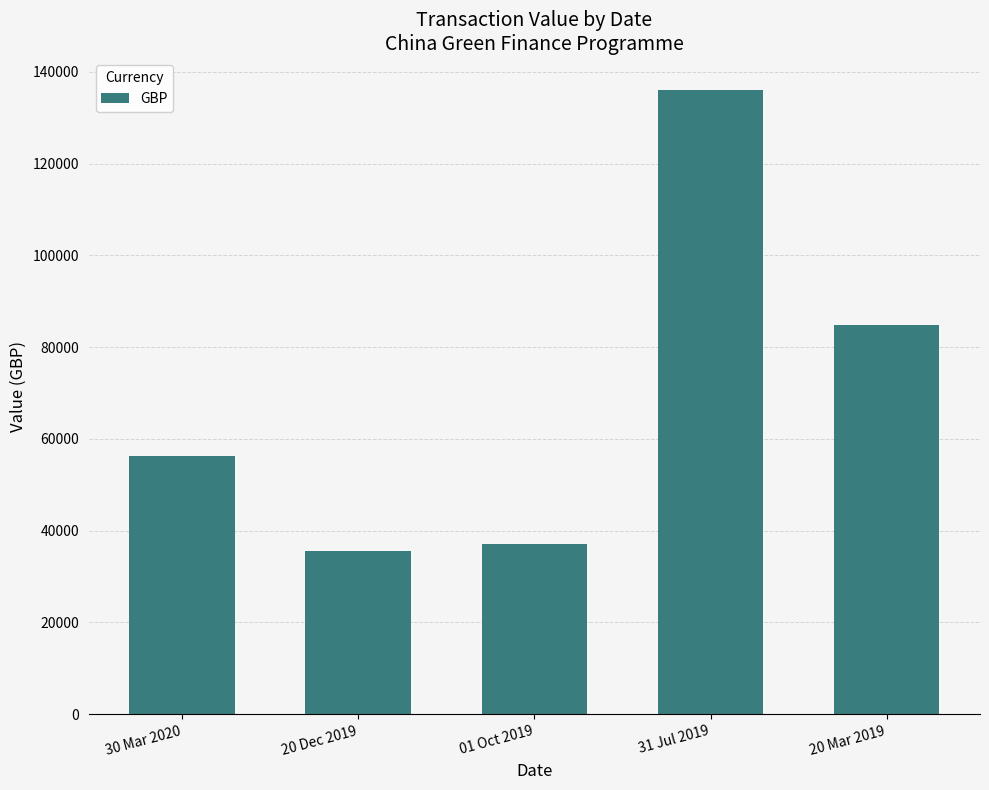

Are the bars horizontal?

No